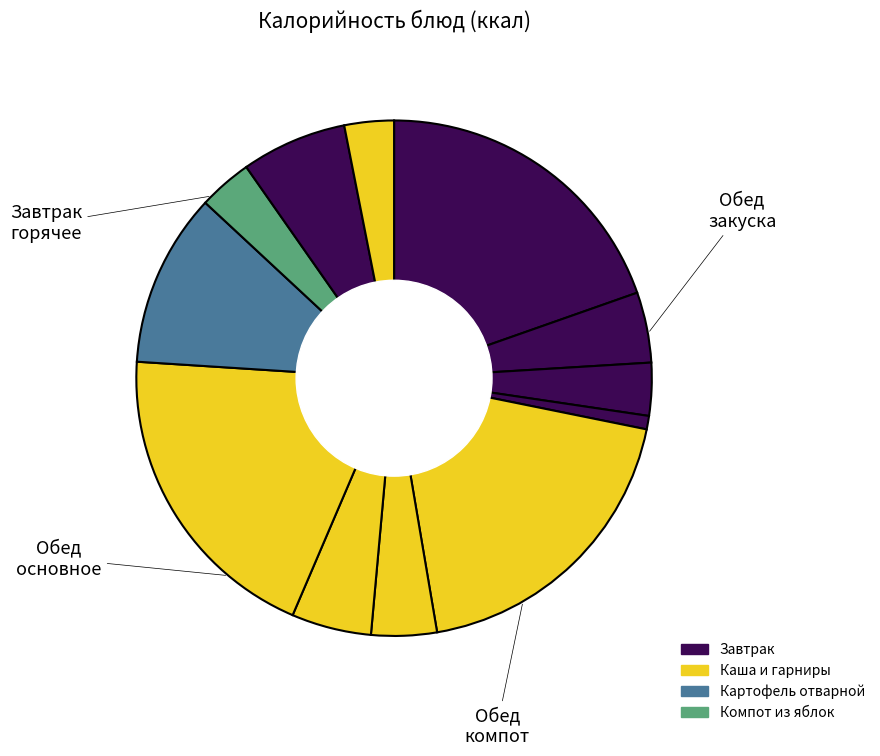

Count the number of slices in the pie.

12